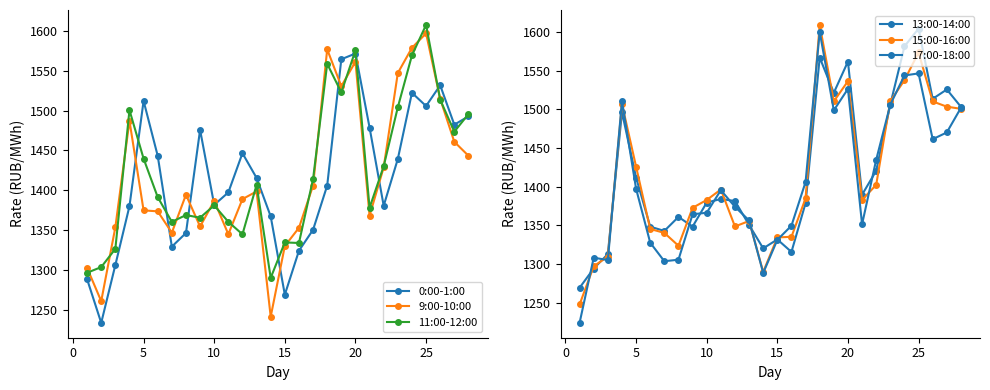

Which series has the widest spread of values?

17:00-18:00